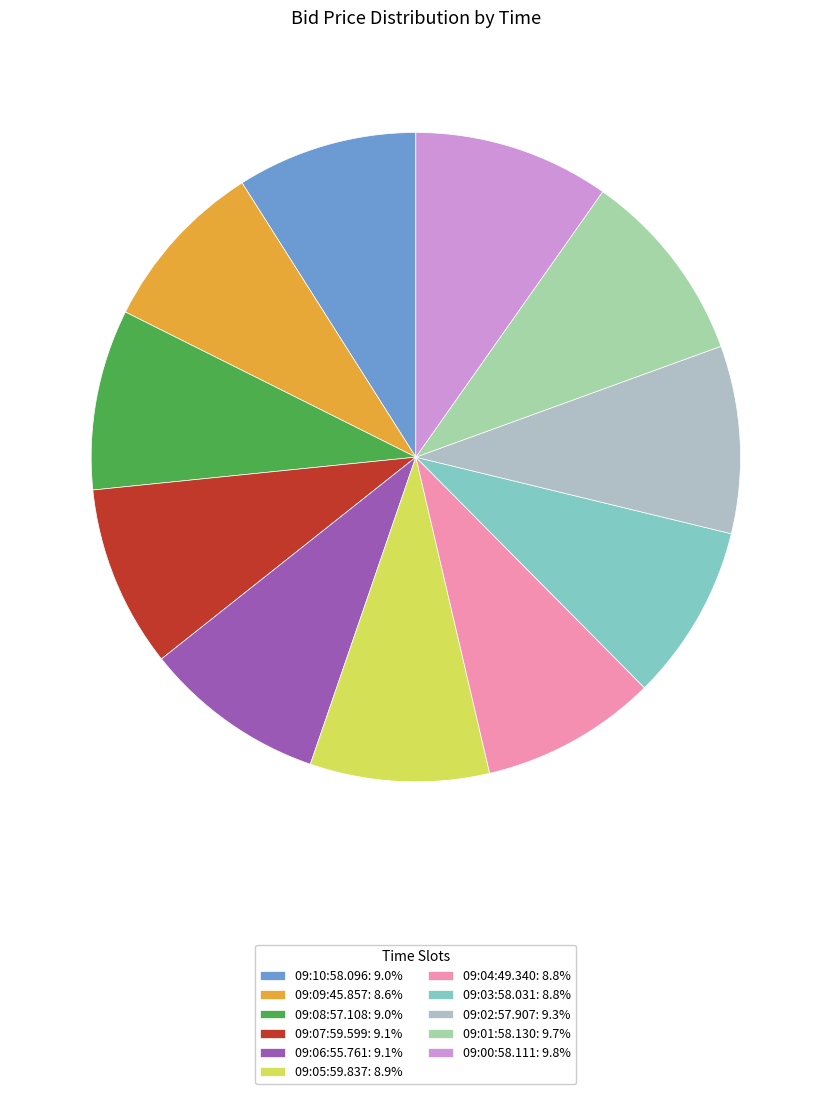

To the nearest percent, what is the difference between the largest and smallest slice percentages?

1%